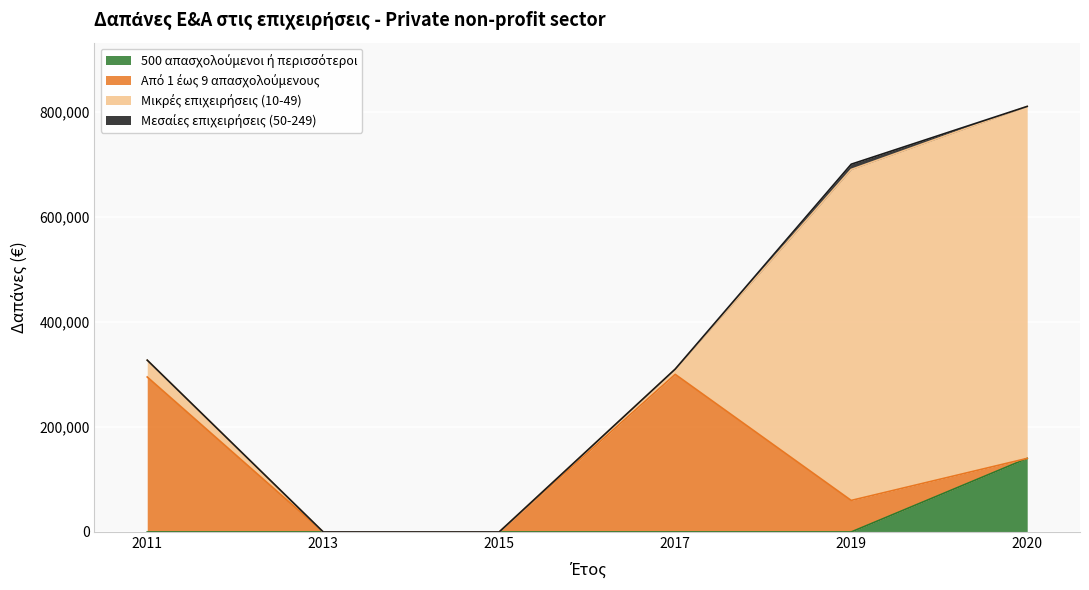

Between 2013 and 2015, which series saw the biggest shift?

500 απασχολούμενοι ή περισσότεροι